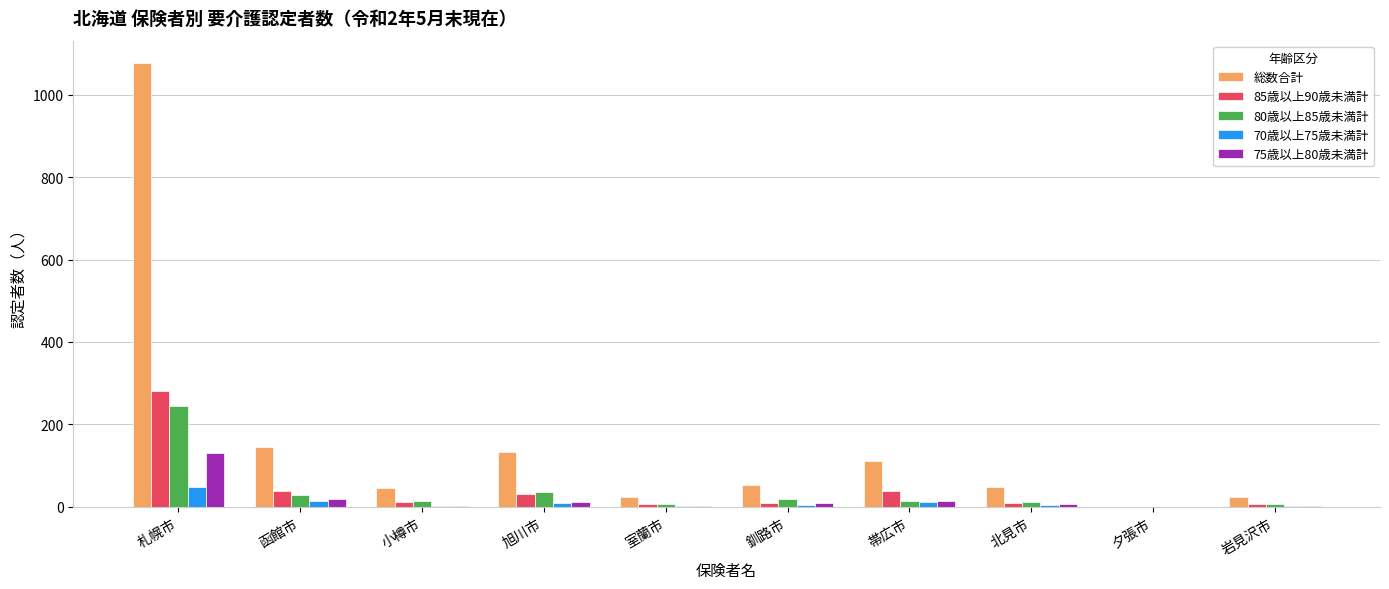

What are all the series names shown in the legend?

総数合計, 85歳以上90歳未満計, 80歳以上85歳未満計, 70歳以上75歳未満計, 75歳以上80歳未満計